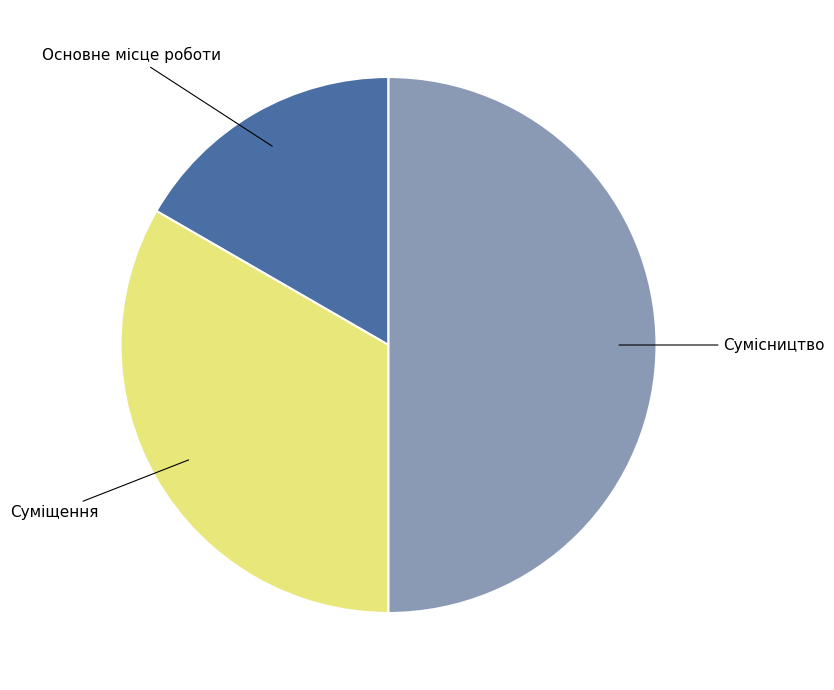

Which has a higher value, Суміщення or Основне місце роботи?

Суміщення